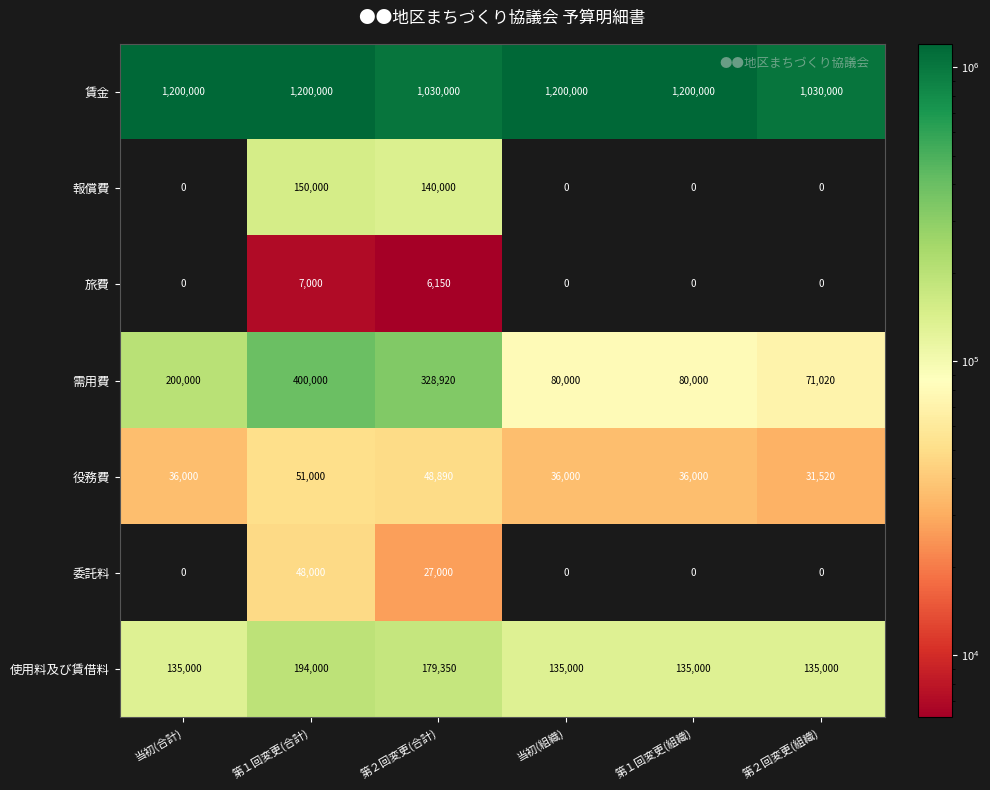

Which series has the widest spread of values?

需用費